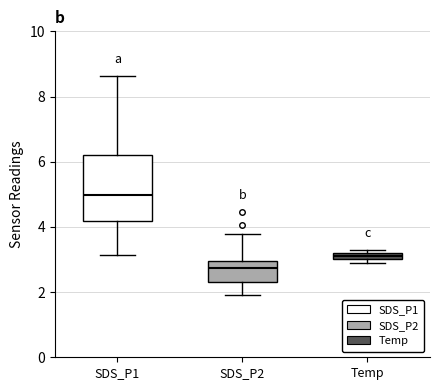

Comparing the boxes themselves (not the whiskers), which one is the tallest?

SDS_P1